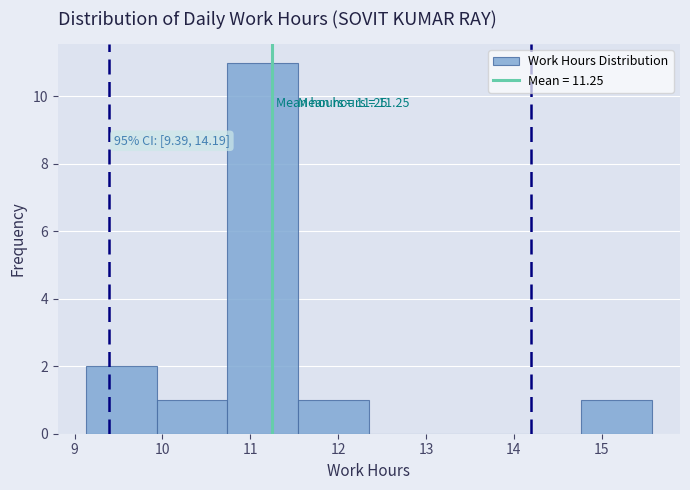

Which range on the x-axis has the tallest bar?

10.7 to 11.5